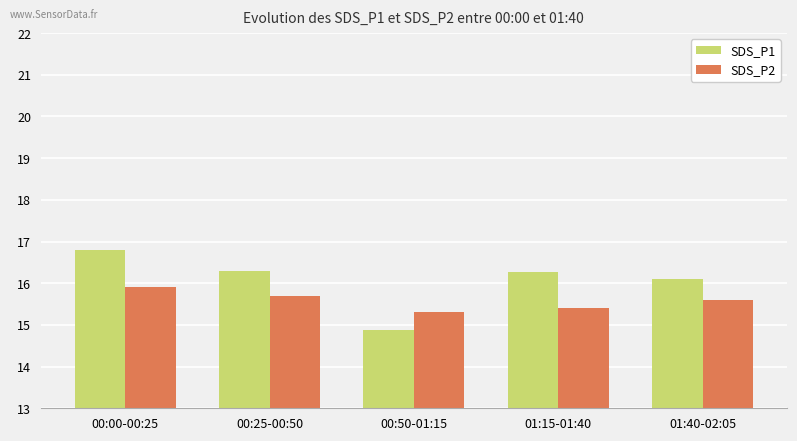

True or false: SDS_P1 has a value of 16.1 at 01:40-02:05.

True